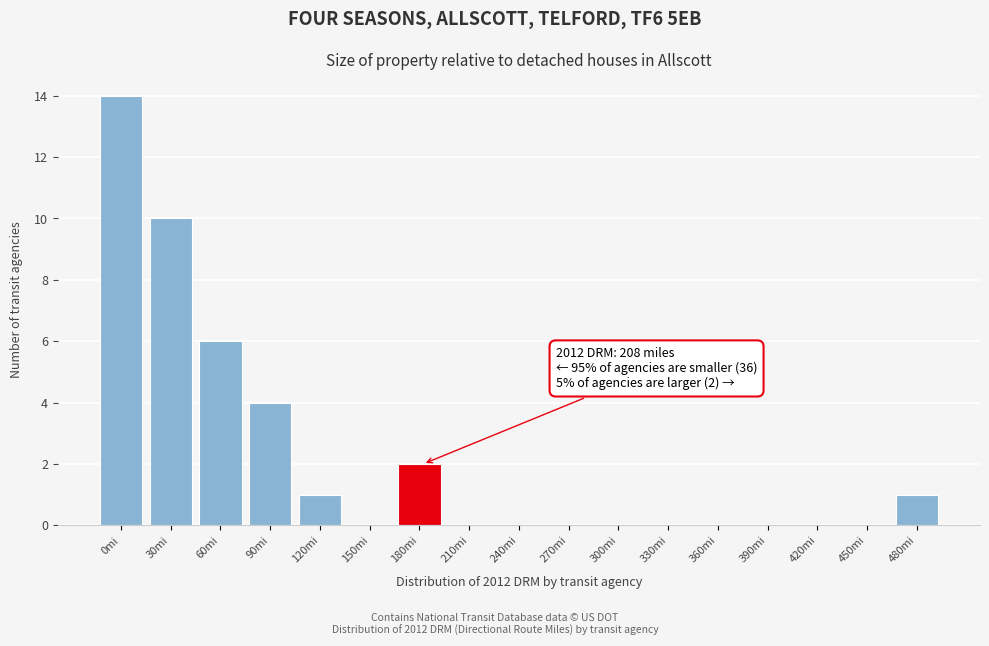

Reading left to right, transcribe all the data shown in this chart.

0mi=14	30mi=10	60mi=6	90mi=4	120mi=1	150mi=0	180mi=2	210mi=0	240mi=0	270mi=0	300mi=0	330mi=0	360mi=0	390mi=0	420mi=0	450mi=0	480mi=1